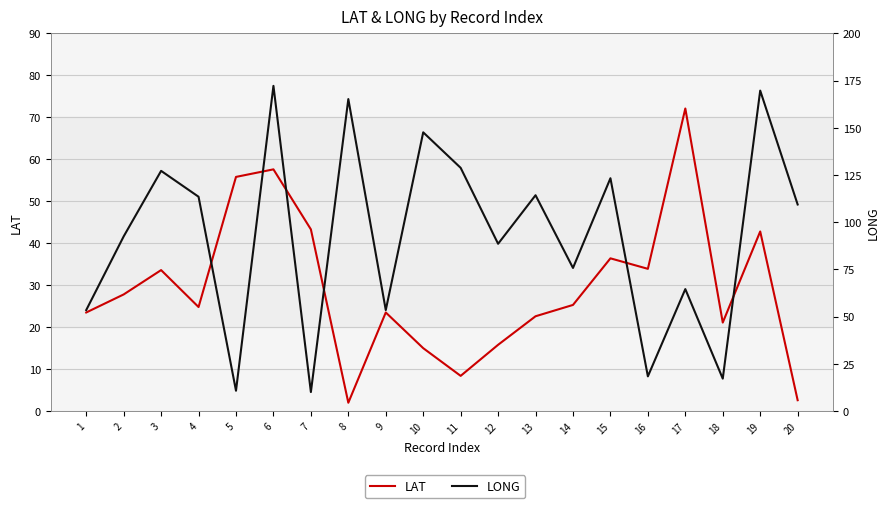

Is it true that LONG equals 169.7 at 19?

True